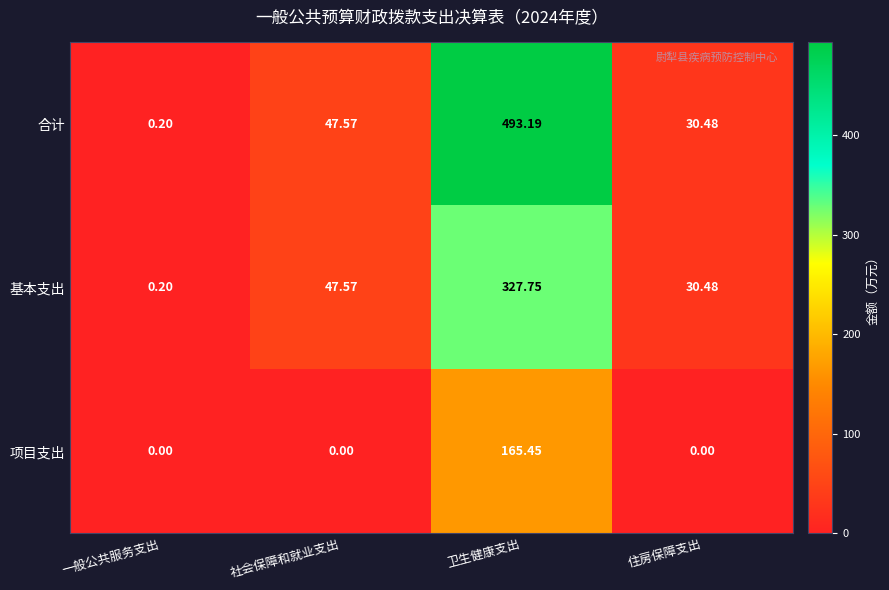

Which series has the largest total across all categories?

合计